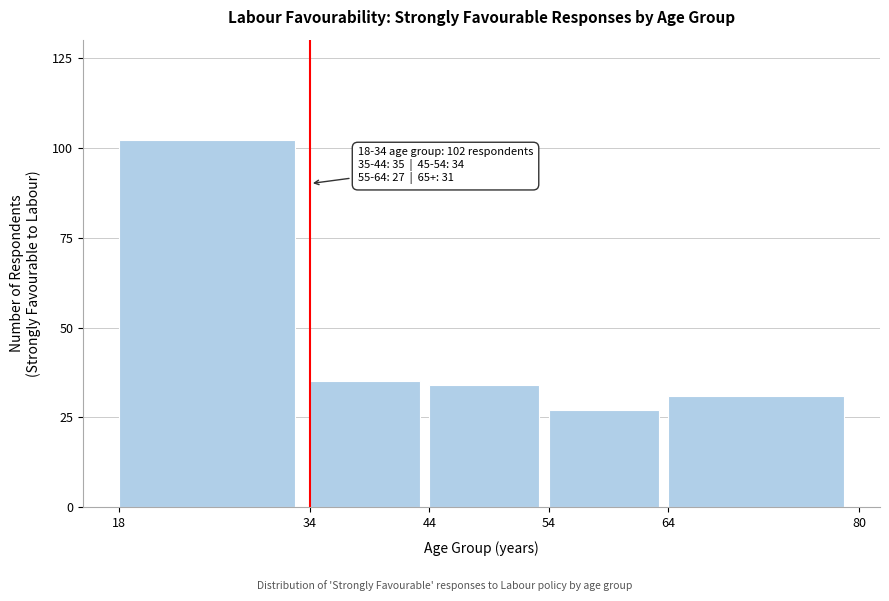

Reading left to right, what are all the values shown in this chart?

102	35	34	27	31